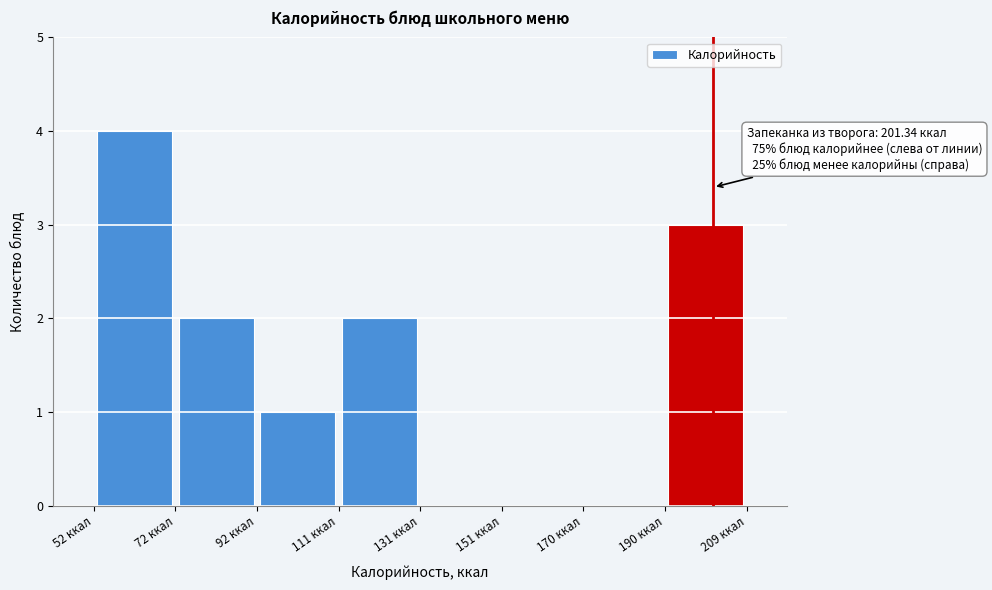

Which range on the x-axis has the tallest bar?

52 to 72